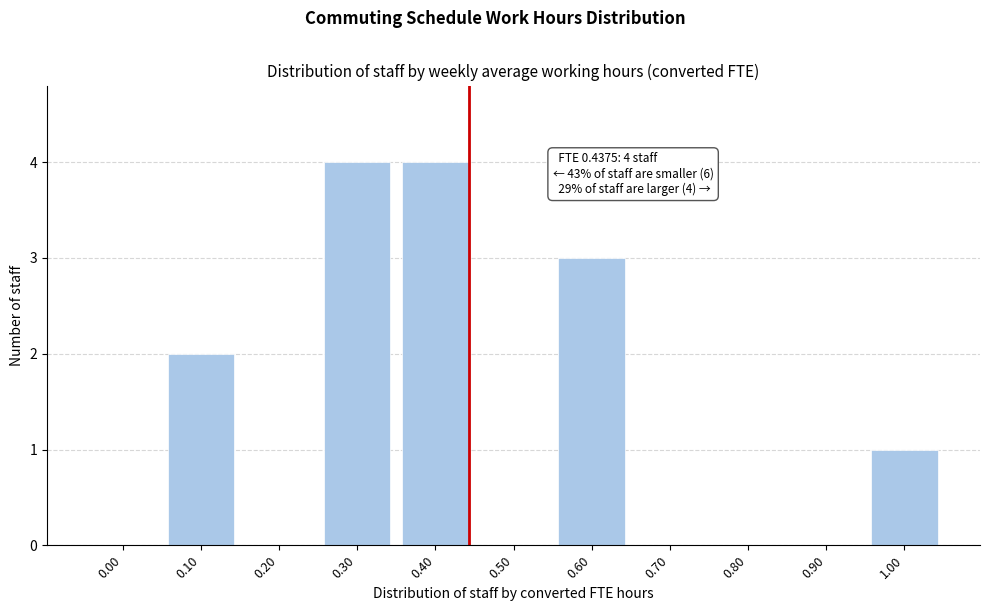

Reading left to right, transcribe all the data shown in this chart.

0.00=0	0.10=2	0.20=0	0.30=4	0.40=4	0.50=0	0.60=3	0.70=0	0.80=0	0.90=0	1.00=1